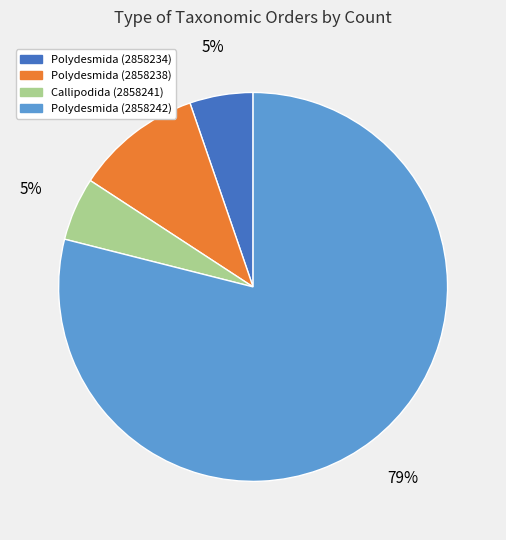

Count the number of slices in the pie.

4